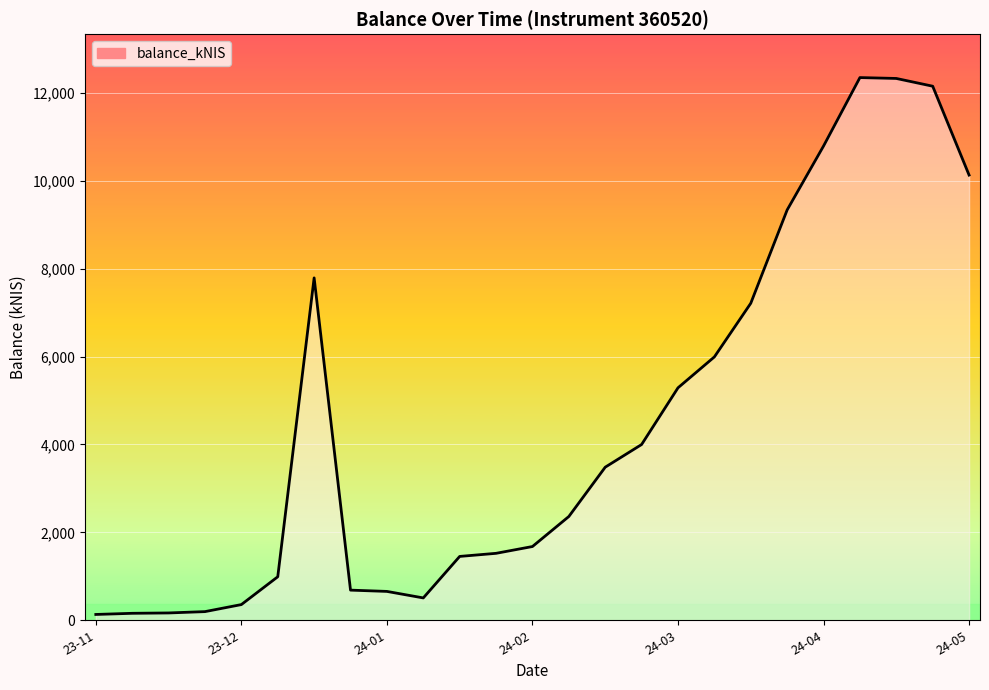

What is the difference between the maximum and minimum values?

12217.2